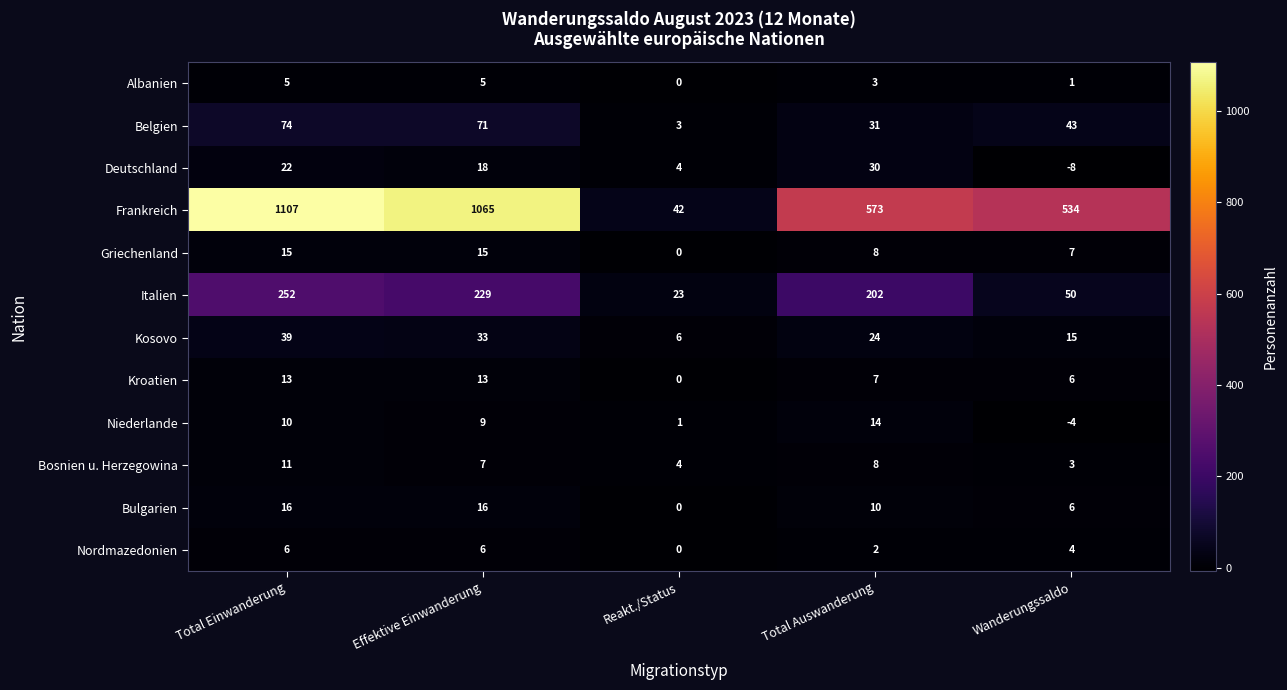

Which series has the largest total across all categories?

Frankreich